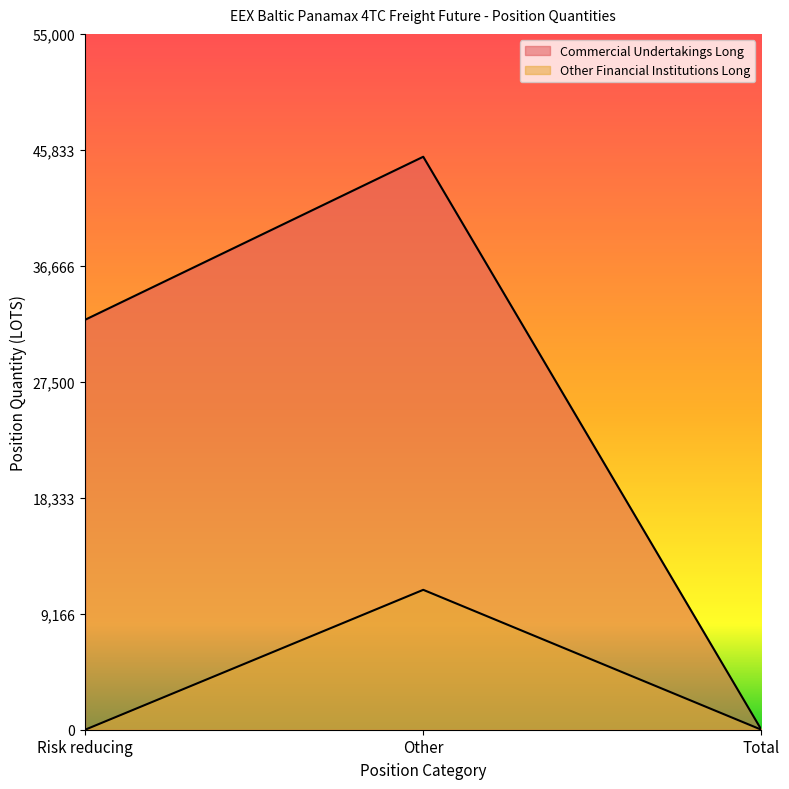

Rank the series at Other from lowest to highest value.

Other Financial Institutions Long, Commercial Undertakings Long